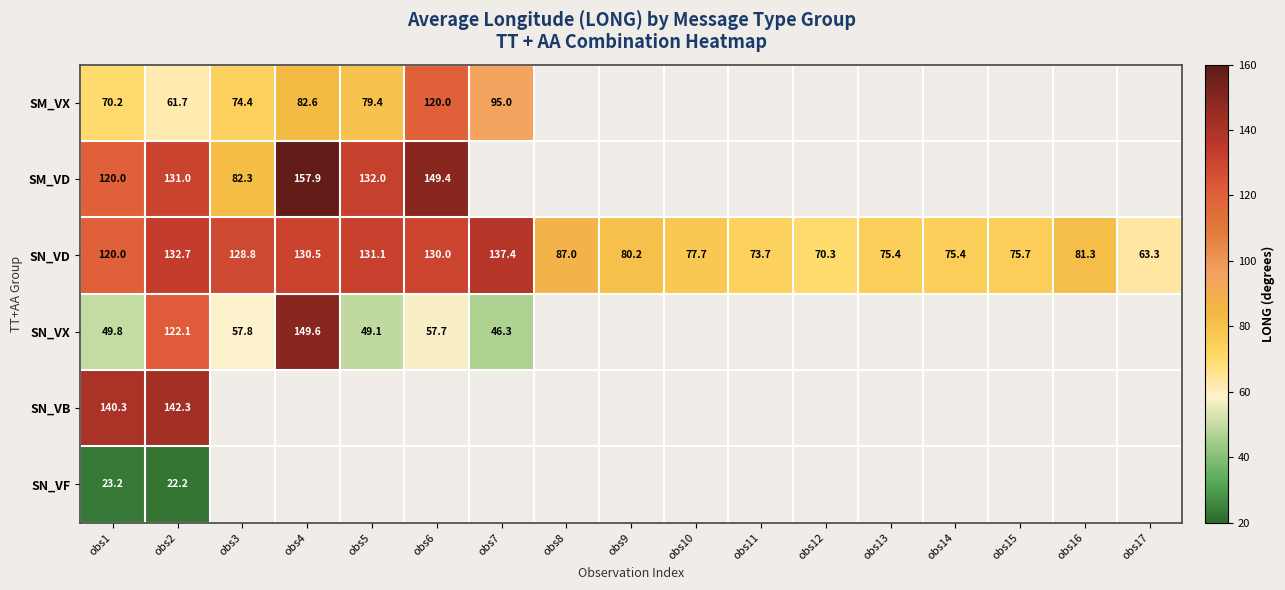

At which category is the sum across all series the highest?

obs2